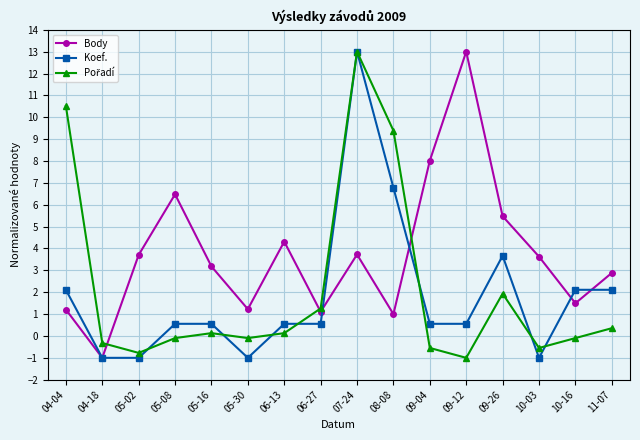

How many data points does each series have?

16